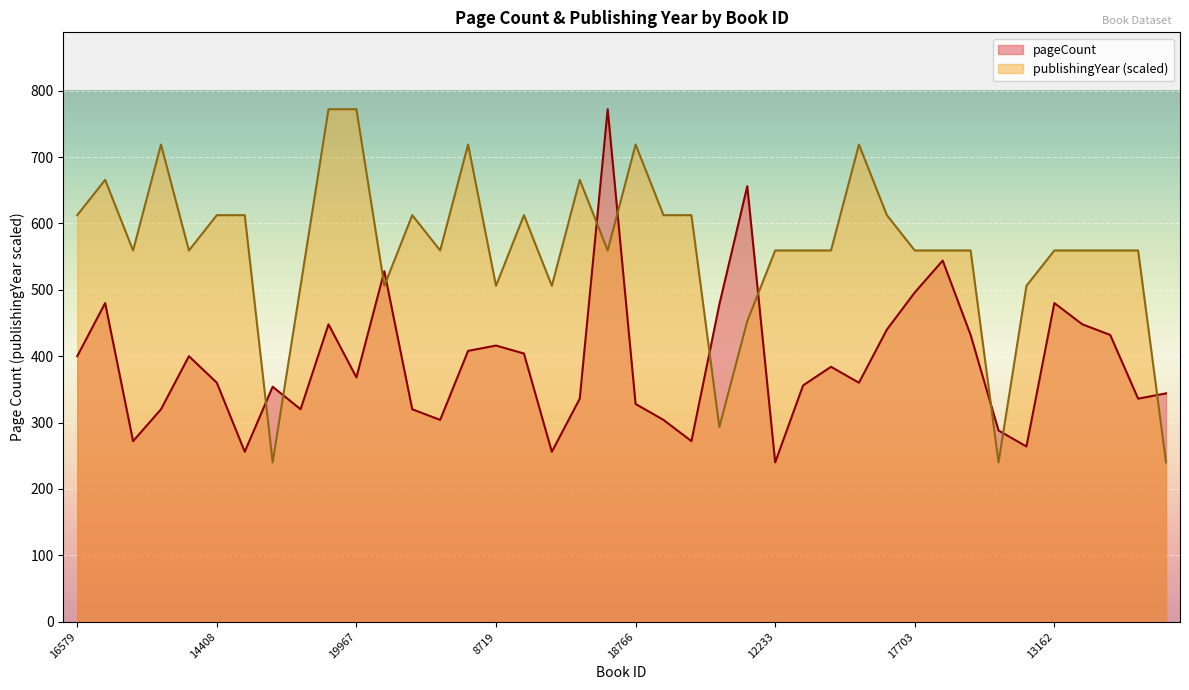

Where is the first local minimum for pageCount?

19519